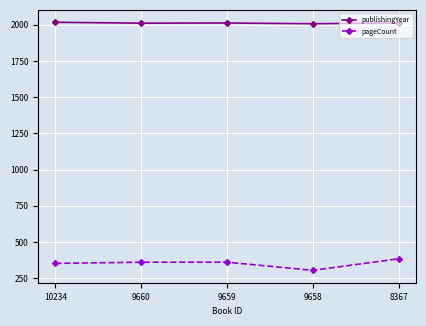

At 9659, list the series in order from largest to smallest.

publishingYear, pageCount